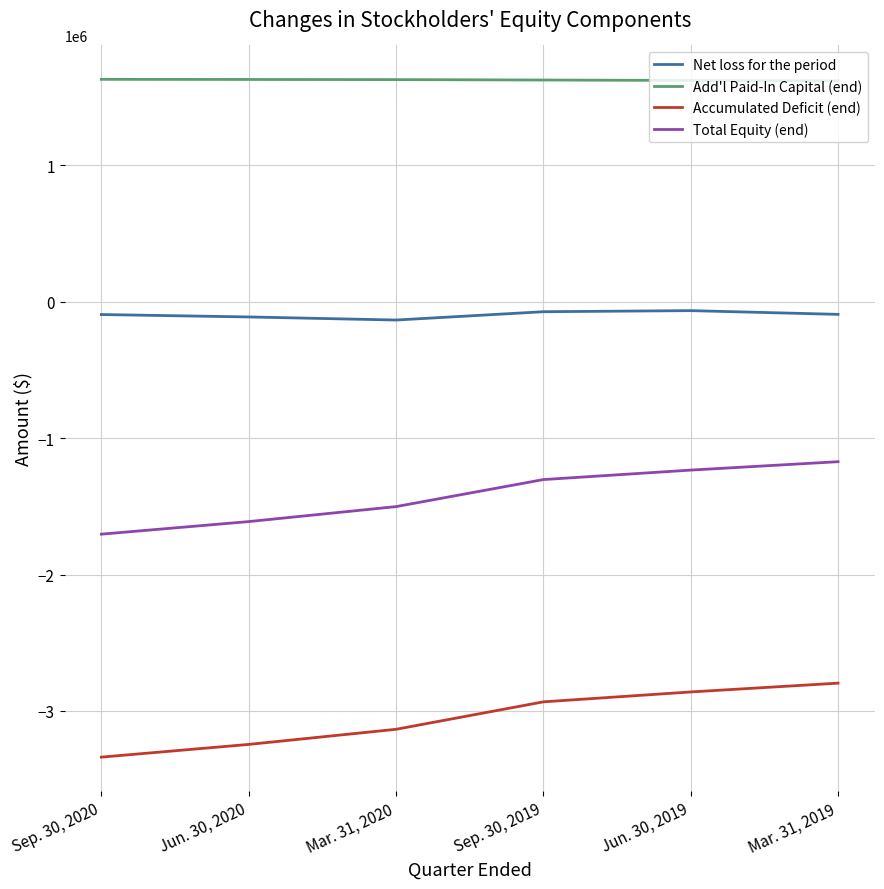

What is the difference between the maximum and minimum values in the Accumulated Deficit (end) series?

542485